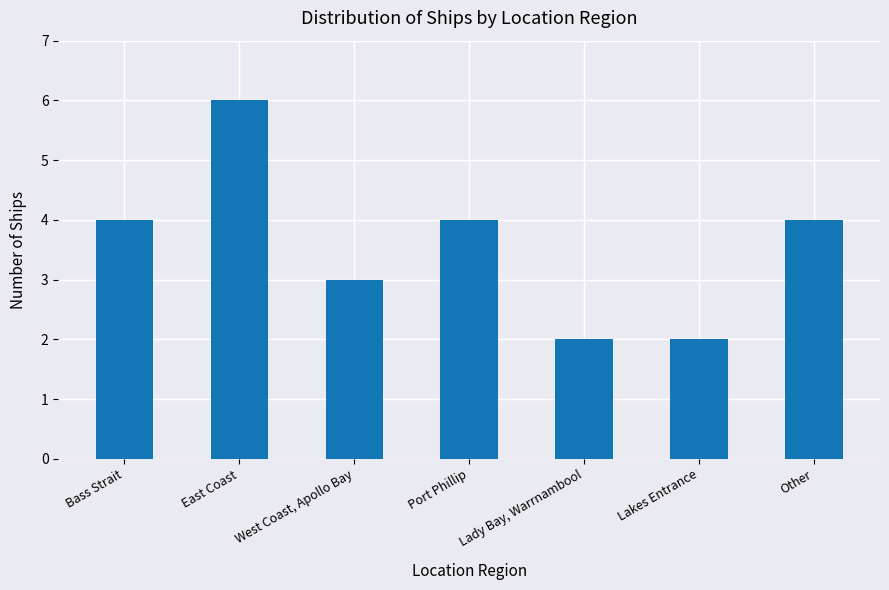

How many data points are less than 4?

3